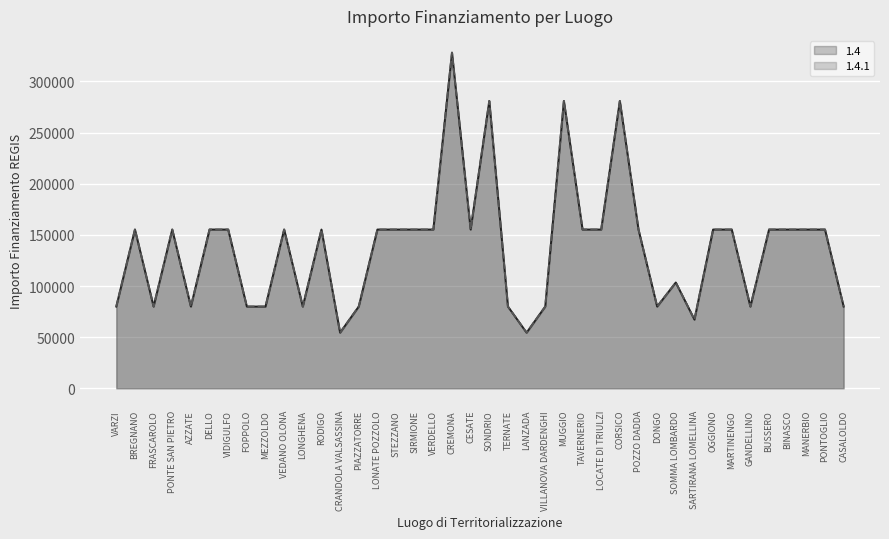

What is the sum of the 1.4 values at GANDELLINO and SOMMA LOMBARDO?

183366